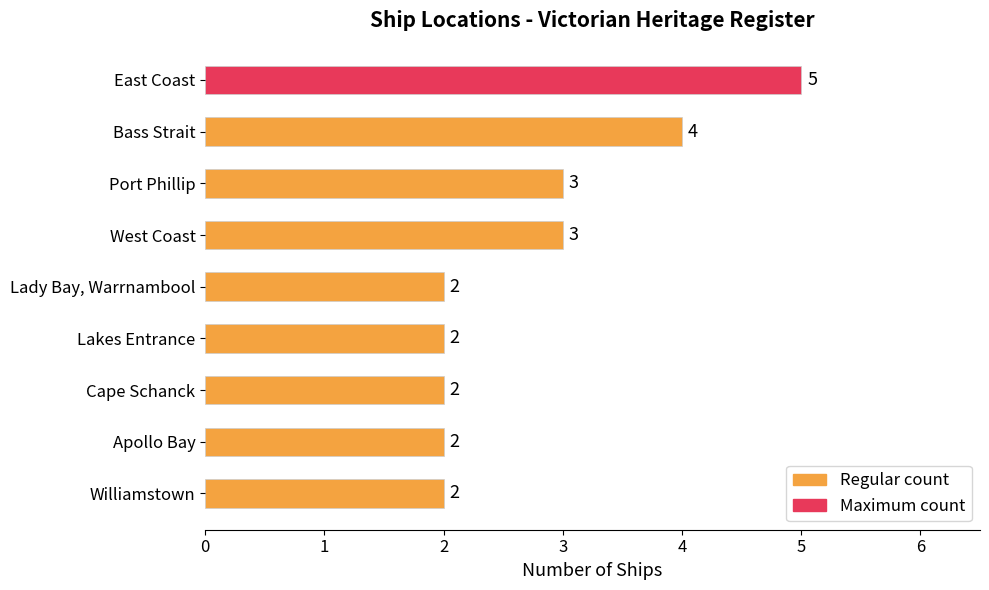

What position from the bottom is Cape Schanck?

3